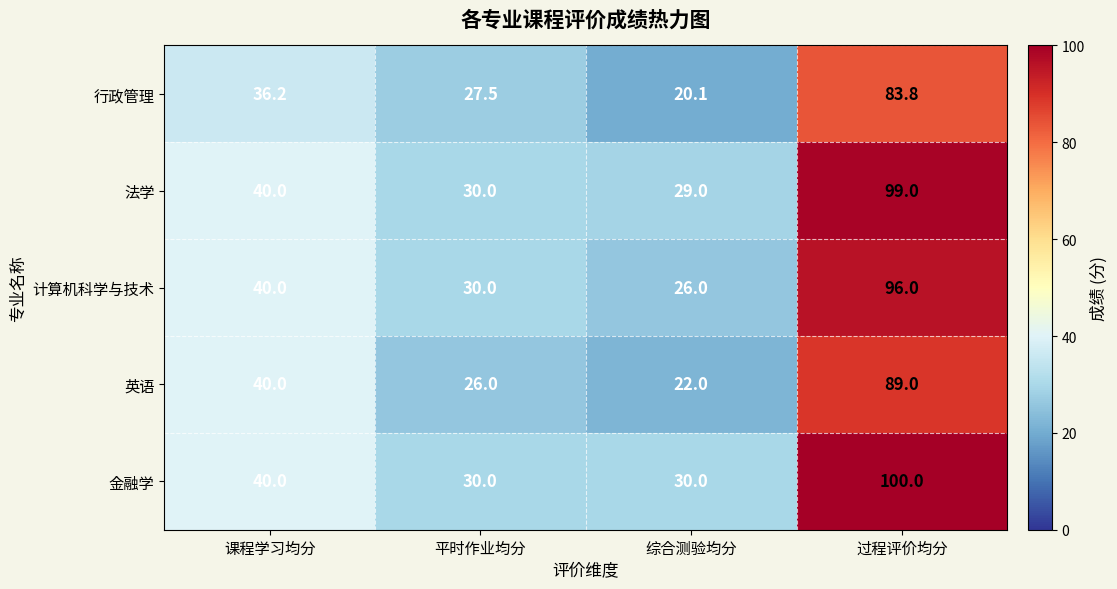

Which series has the largest total across all categories?

金融学